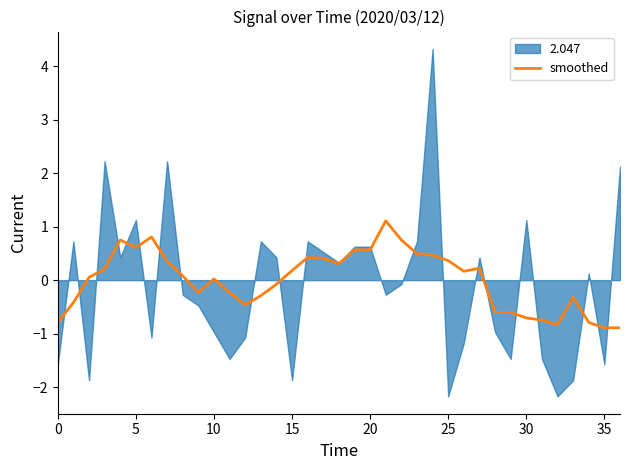

What is the difference between the maximum and second lowest values?

2.0